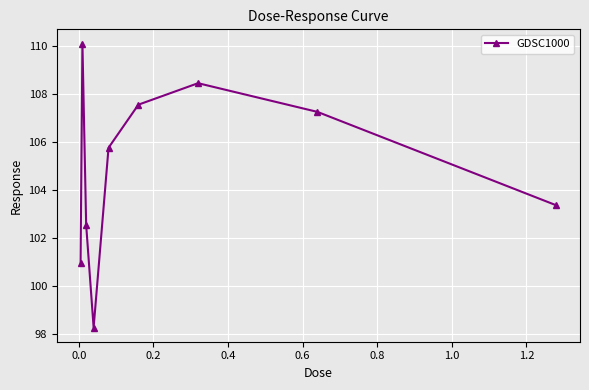

What is the difference between the maximum and minimum values?

11.8